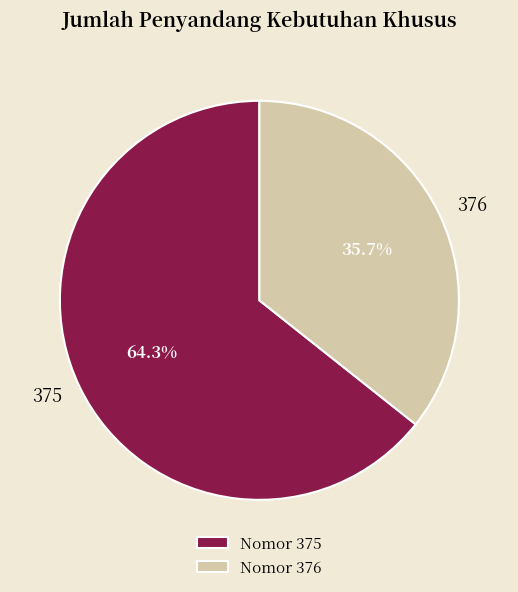

Which has a higher value, 375 or 376?

375